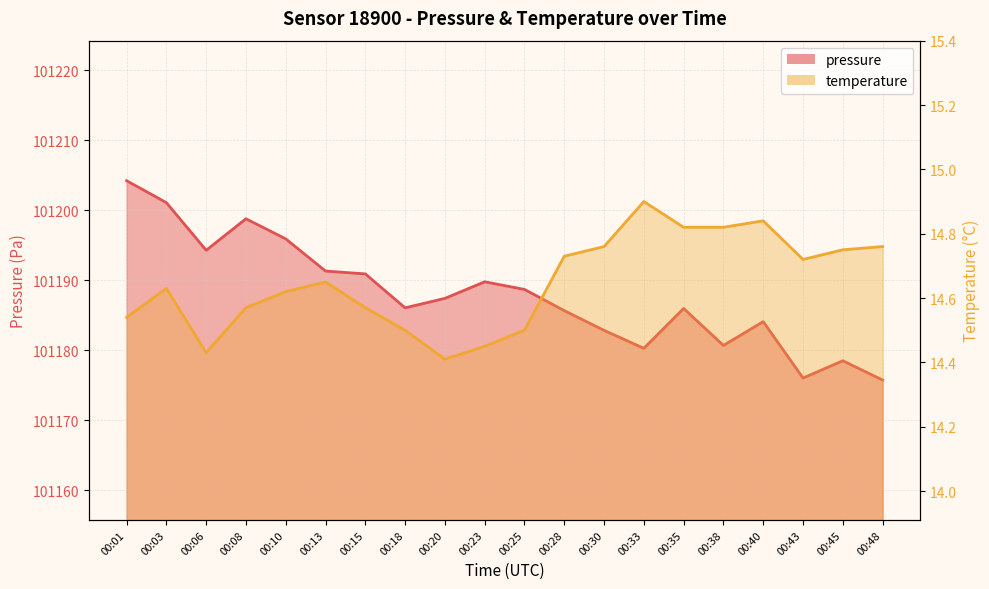

Which has a higher value, 00:48 or 00:08?

00:08